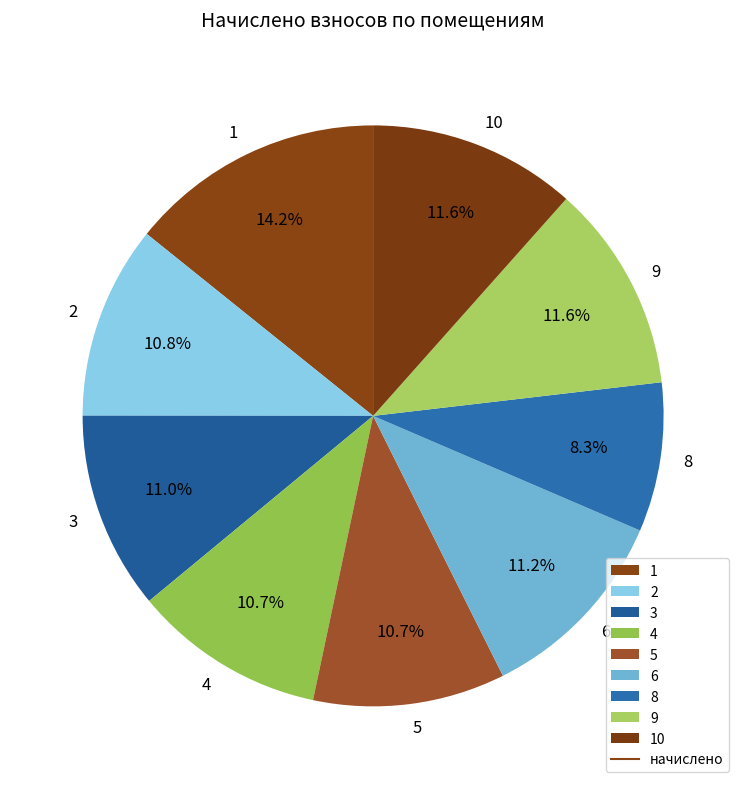

Does any single category account for the majority?

No